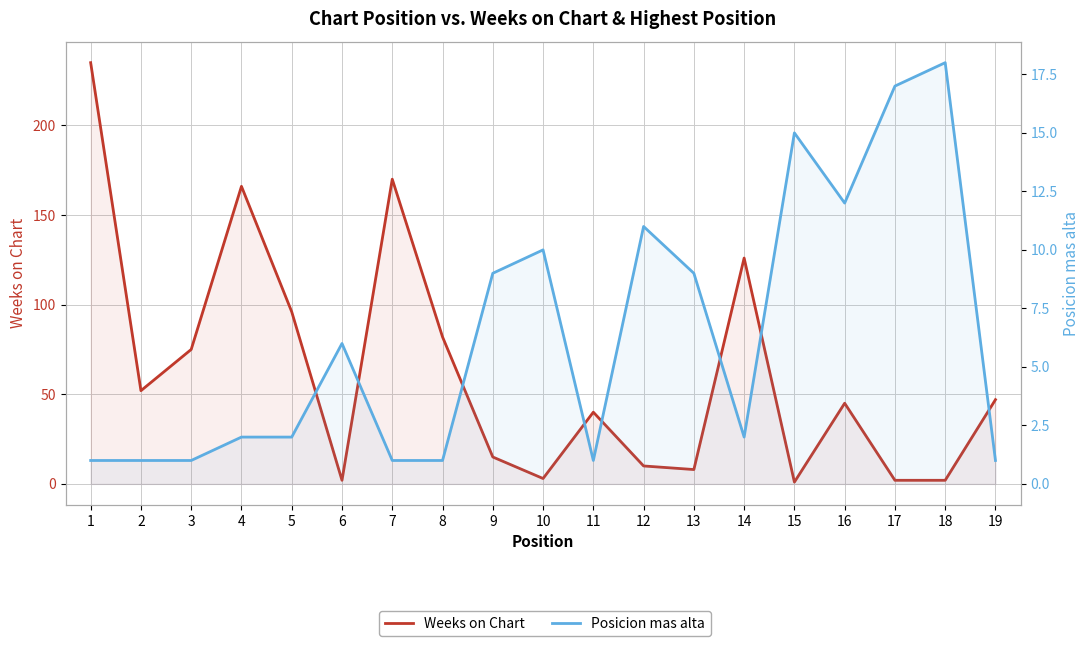

Reading right to left, what are all the values shown in this chart?

Weeks on Chart: 47	2	2	45	1	126	8	10	40	3	15	82	170	2	96	166	75	52	235
Posicion mas alta: 1	18	17	12	15	2	9	11	1	10	9	1	1	6	2	2	1	1	1